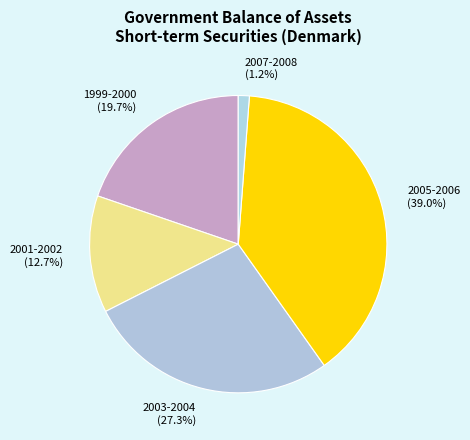

Count the number of slices in the pie.

5